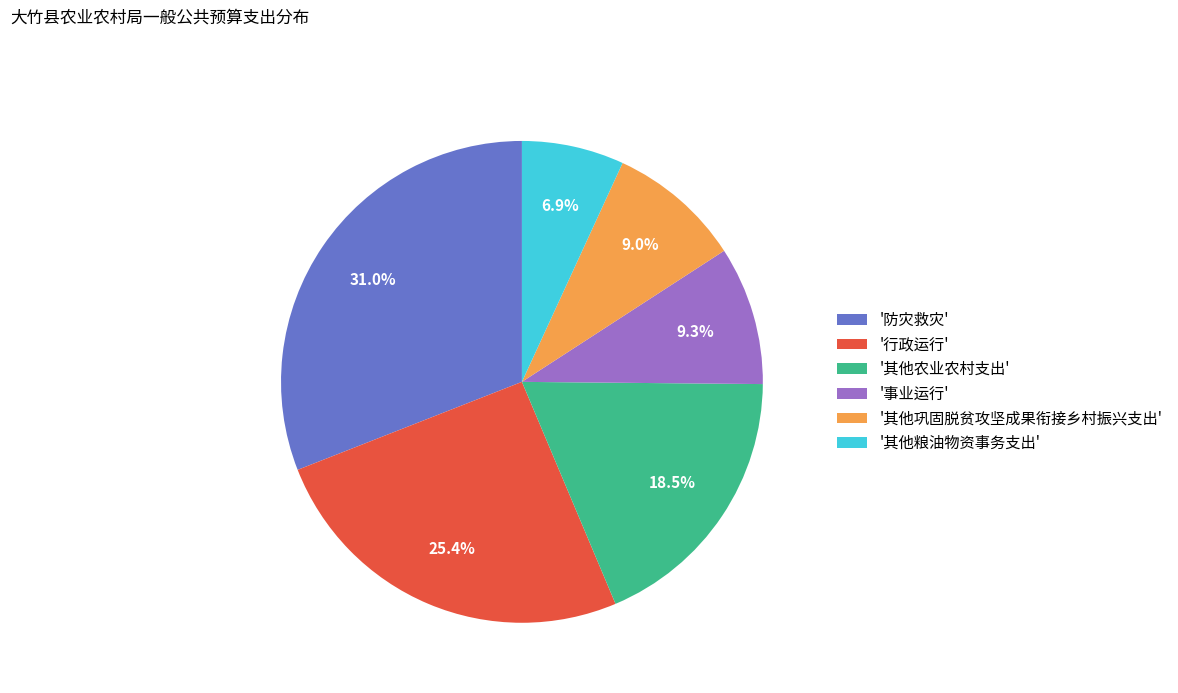

Combined, do '行政运行' and '其他巩固脱贫攻坚成果衔接乡村振兴支出' account for over 50%?

No